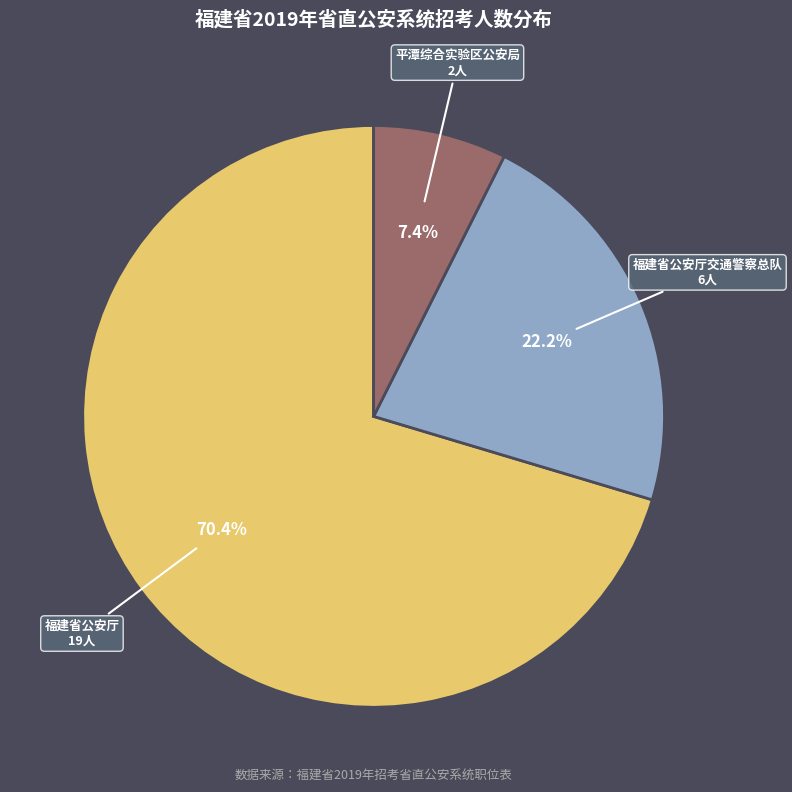

Which category has the smallest portion of the pie?

平潭综合实验区公安局